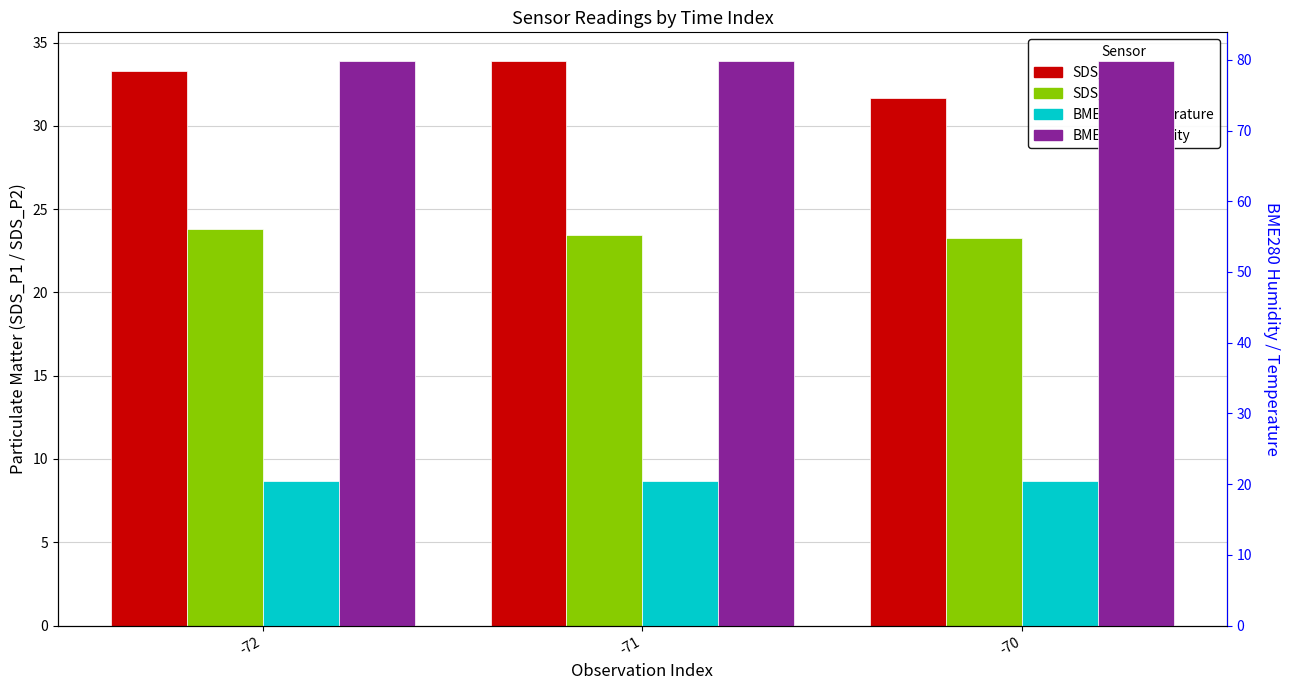

Between -70 and -72, which is larger?

-72